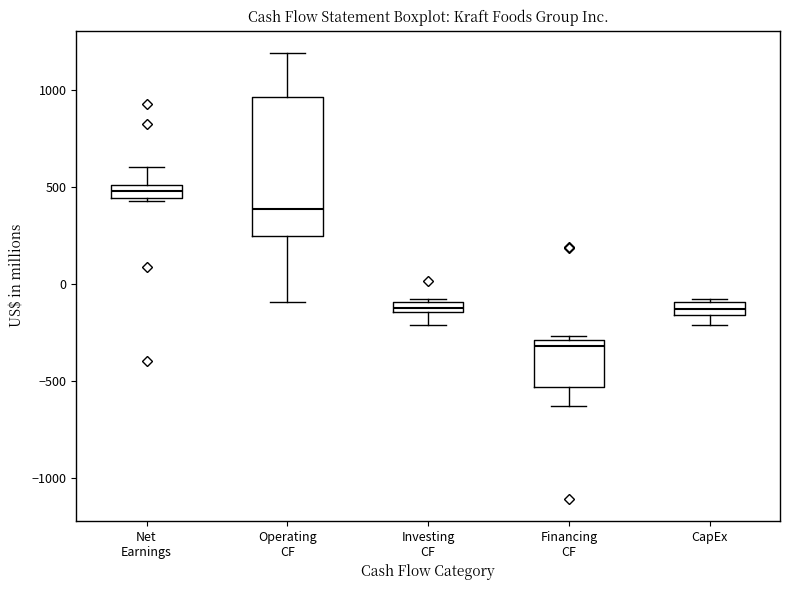

Which box's median line is the highest?

Net Earnings